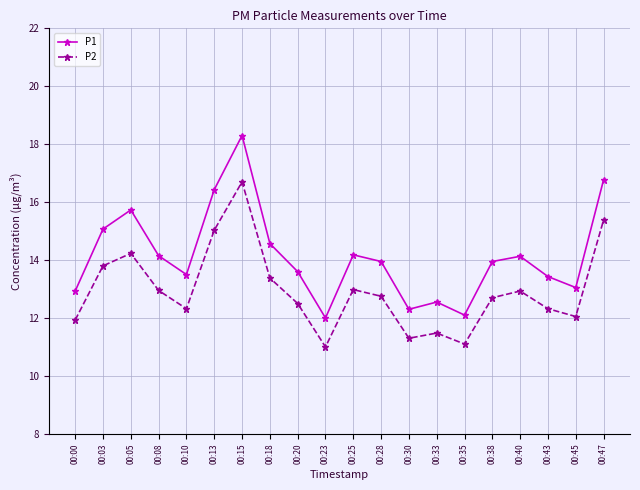

Which series has the largest range (max minus min)?

P1